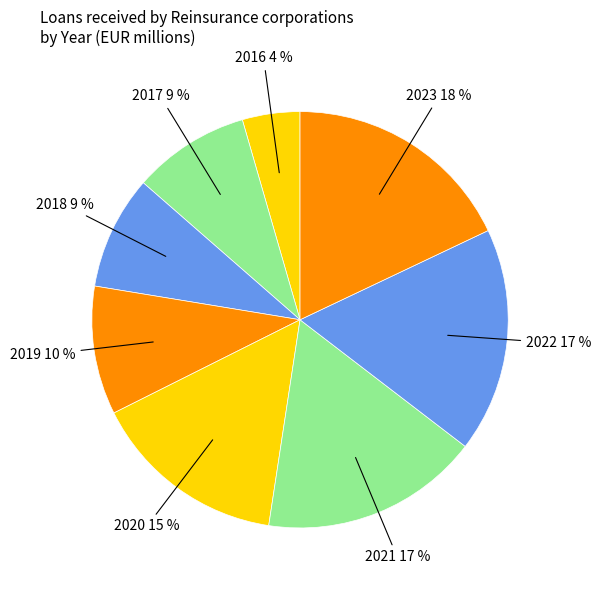

How many slices are in this pie chart?

8